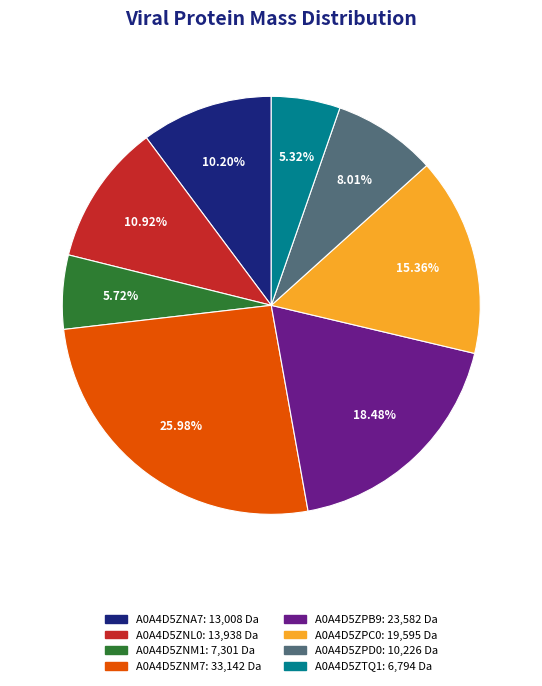

Do A0A4D5ZPC0 and A0A4D5ZNM7 together represent more than half of the pie?

No